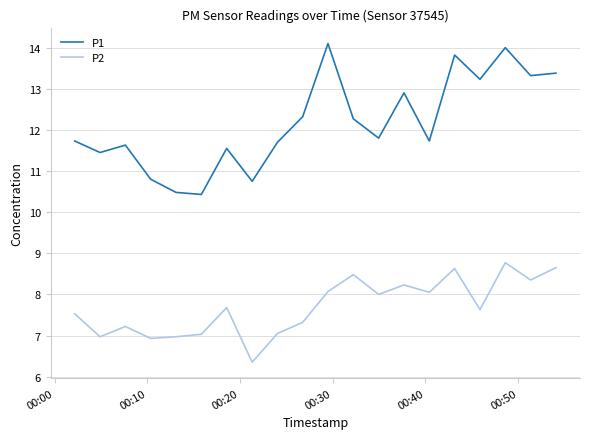

How many distinct data groups are displayed?

2